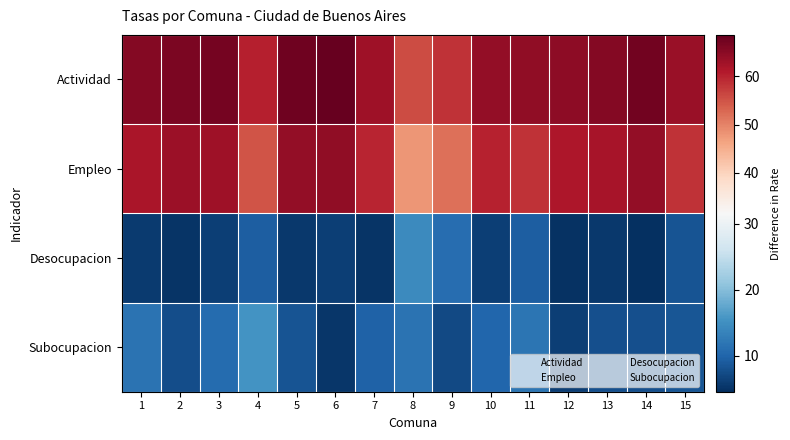

What is the total value across all series at 15?

138.7